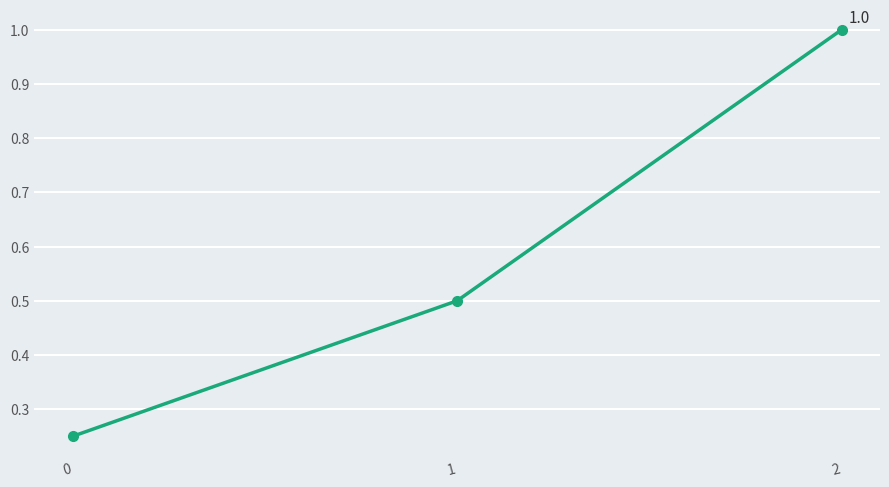

Between 2 and 0, which is larger?

2